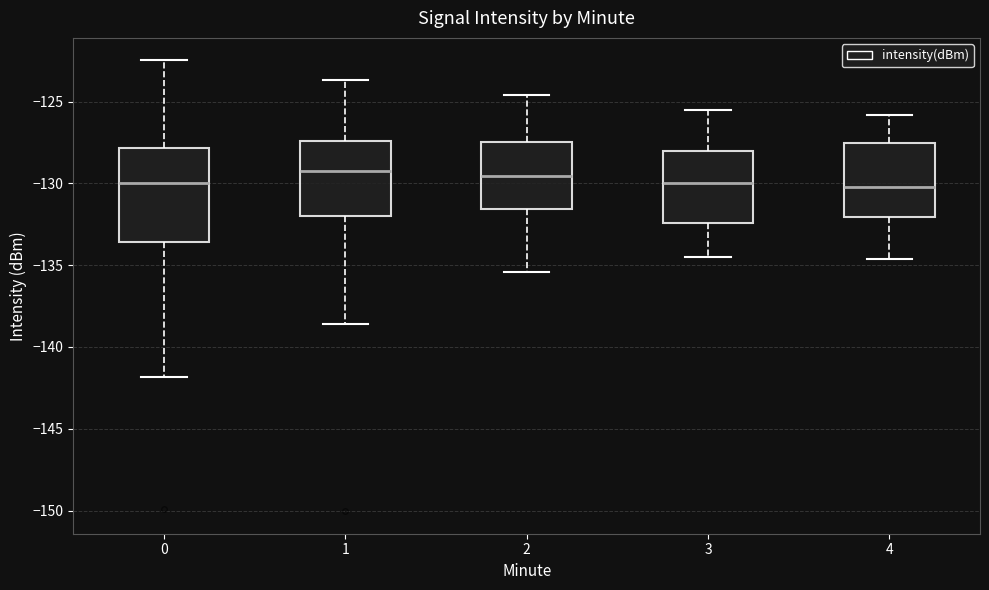

Reading left to right, read every box against the y-axis: the position of its median line, the range the box covers, and the ends of its whiskers. The values are not printed on the chart, so give them approximately, as read against the axis.

0: median -130.0, box -133.5 to -128.0, whiskers -142.0 to -122.5
1: median -129.5, box -132.0 to -127.5, whiskers -138.5 to -123.5
2: median -129.5, box -131.5 to -127.5, whiskers -135.5 to -124.5
3: median -130.0, box -132.5 to -128.0, whiskers -134.5 to -125.5
4: median -130.0, box -132.0 to -127.5, whiskers -134.5 to -126.0